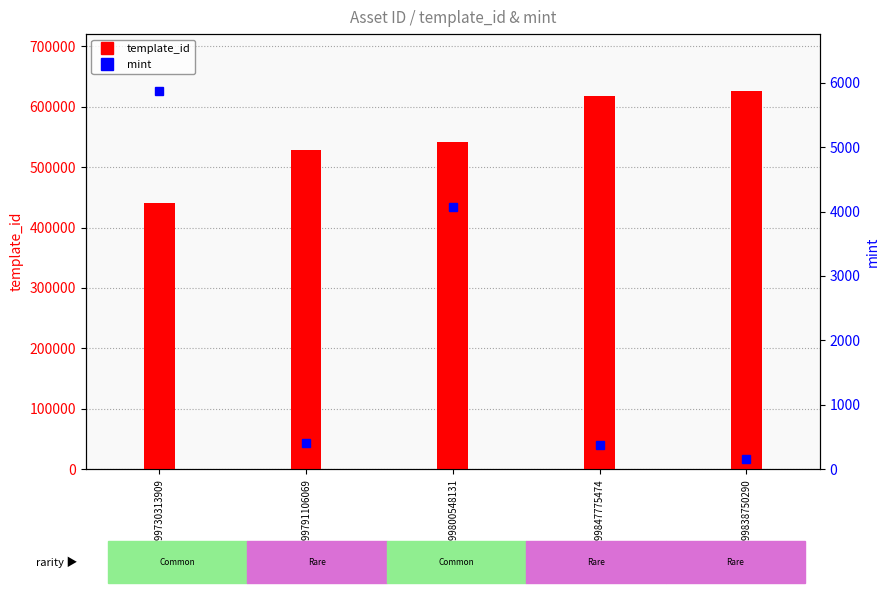

What is the average value of the template_id series?

550925